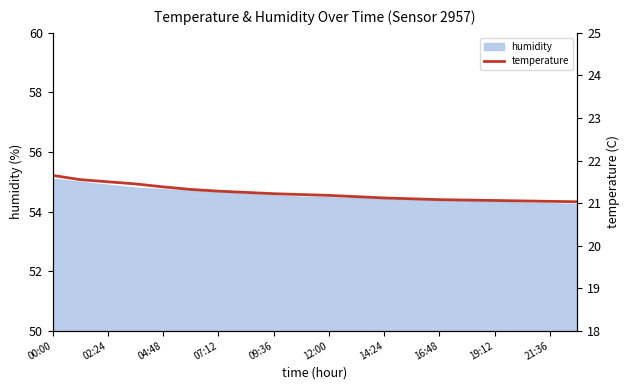

What is the minimum value shown in the chart?

21.0